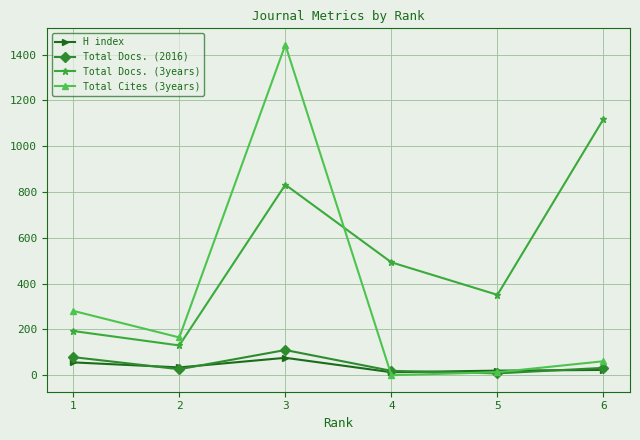

Where do H index and Total Cites (3years) first cross each other?

3 and 4